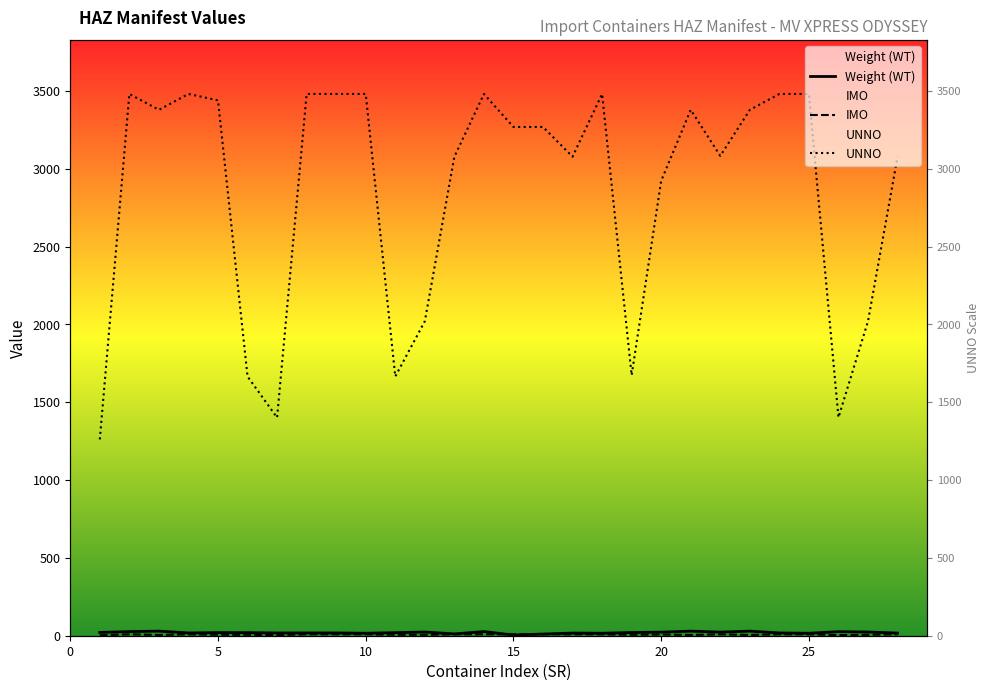

What is the value of the IMO point at the 14th from the left?

9.0